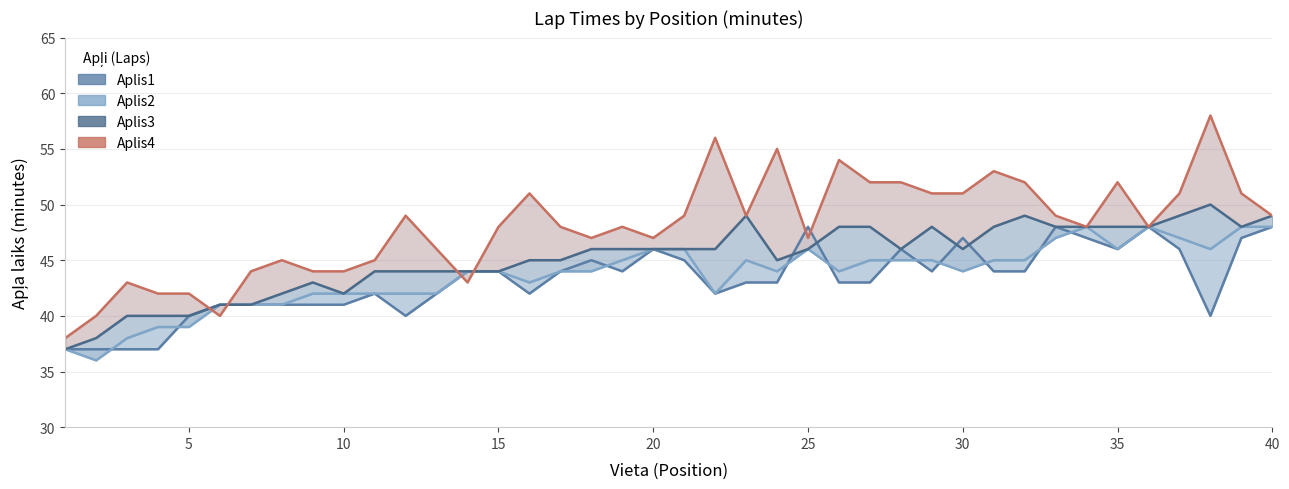

What is the value of the Aplis1 point at the 13th from the left?

42